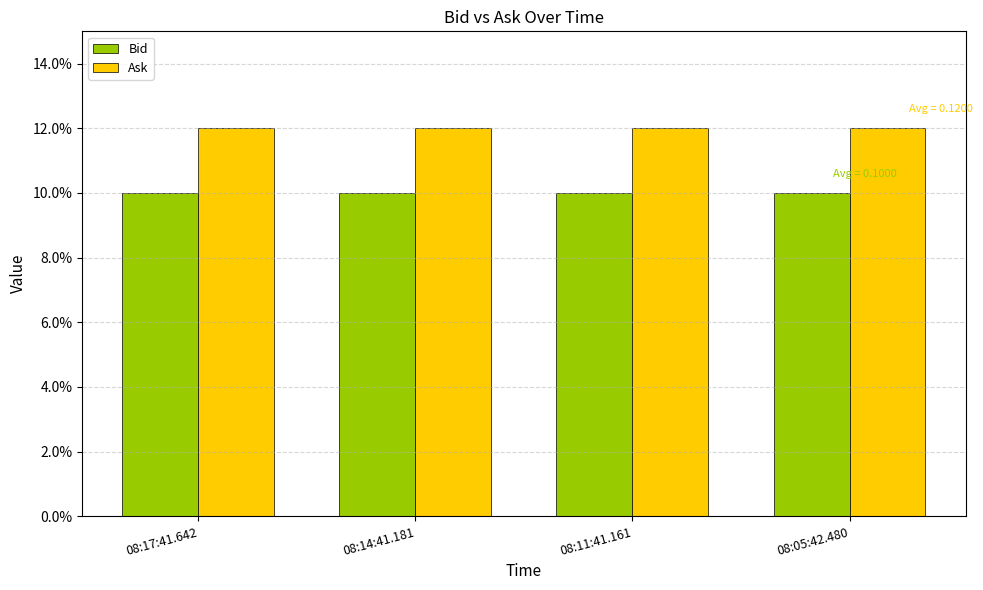

Reading left to right, extract all data points from this chart.

Bid: 0.1	0.1	0.1	0.1
Ask: 0.1	0.1	0.1	0.1